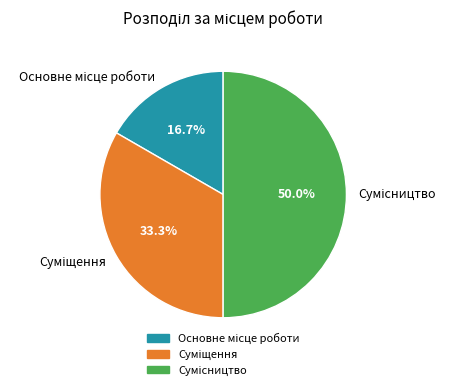

Do Сумісництво and Суміщення together represent more than half of the pie?

Yes